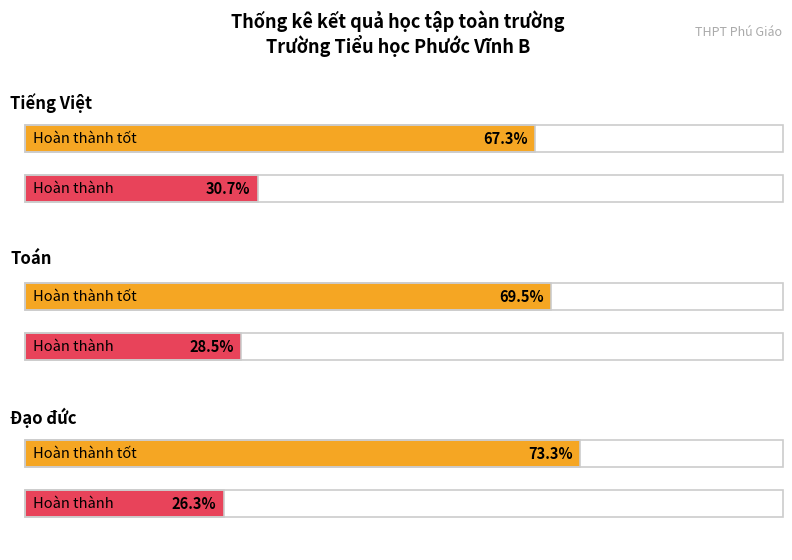

Does the chart contain any negative values?

No